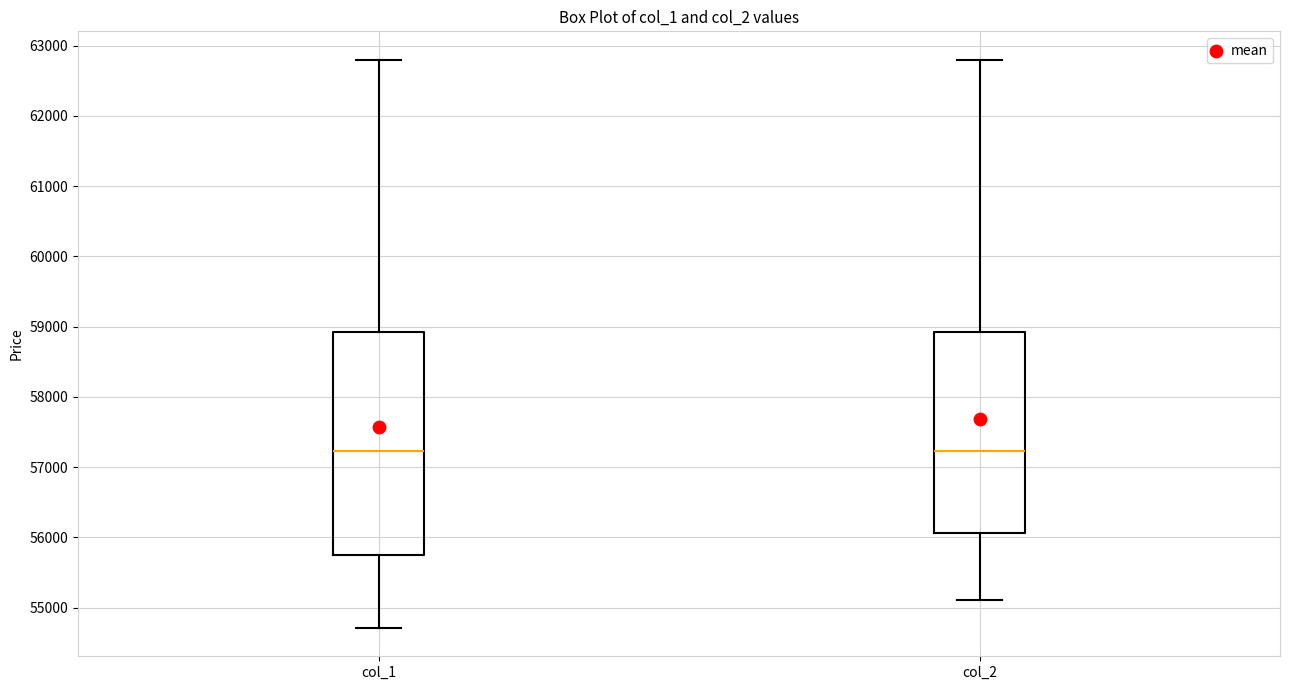

Which box is the tallest, from its lower edge to its upper edge?

col_1